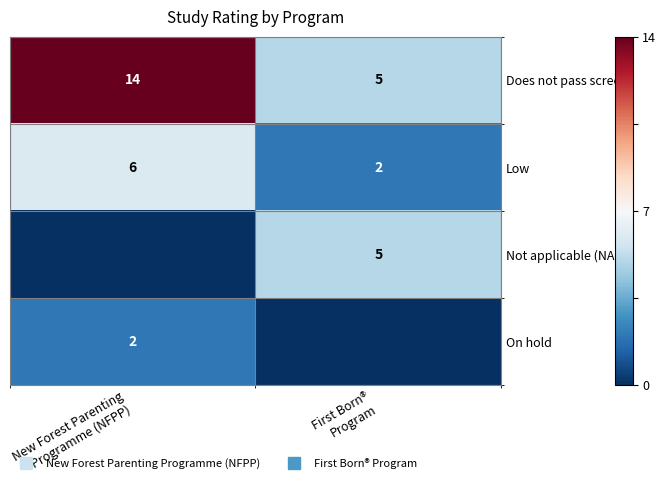

Rank the series at First Born® Program from lowest to highest value.

On hold, Low, Does not pass screens, Not applicable (NA)